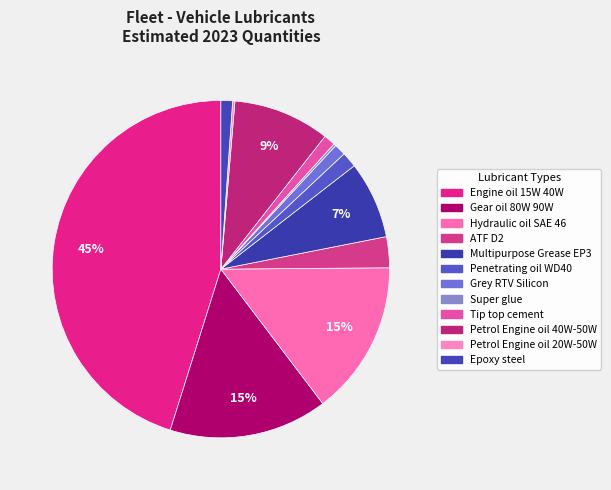

Which category has the smallest portion of the pie?

Super glue